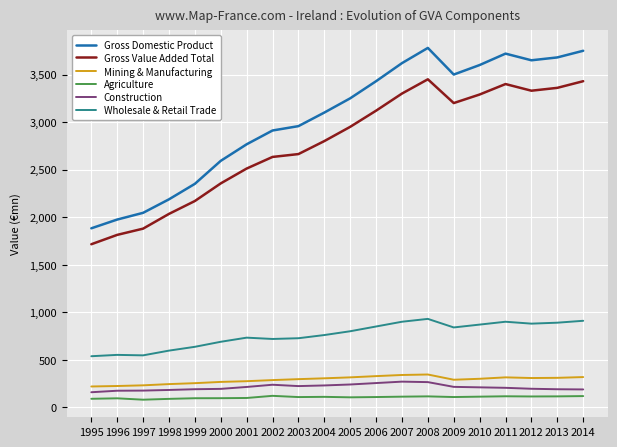

Read the Construction value at 2008.

265.0